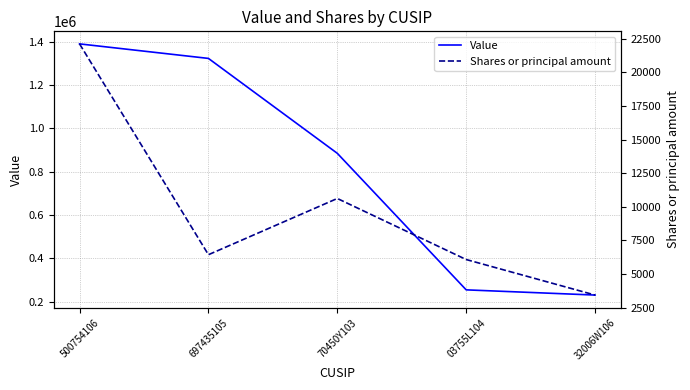

At which category does the chart reach its peak across all series?

500754106